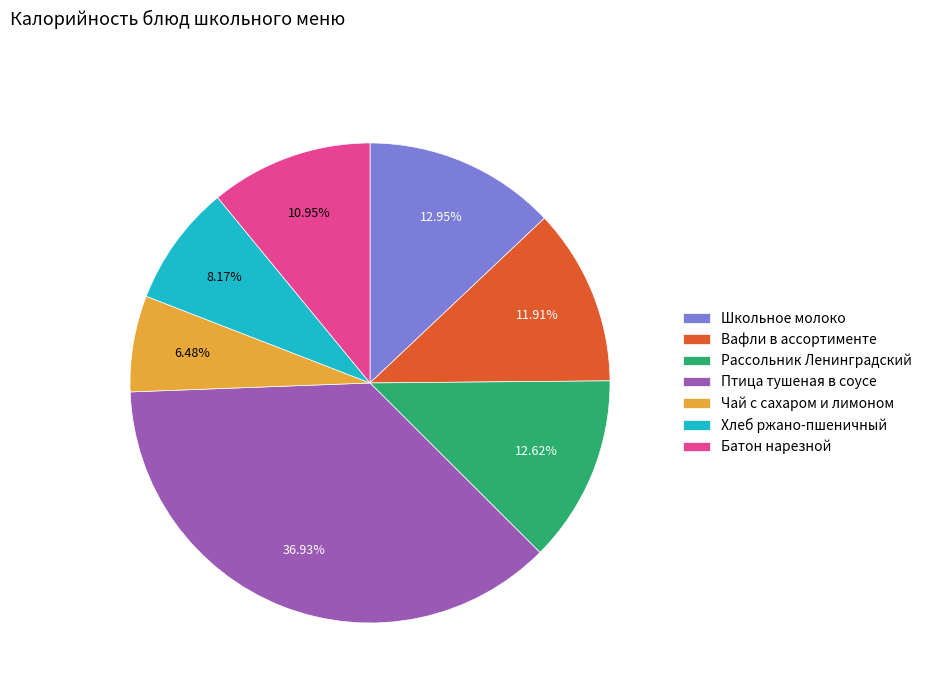

How many segments does this pie chart have?

7